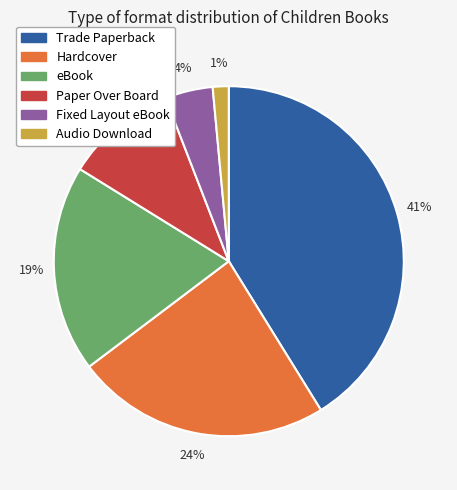

Count the number of slices in the pie.

6